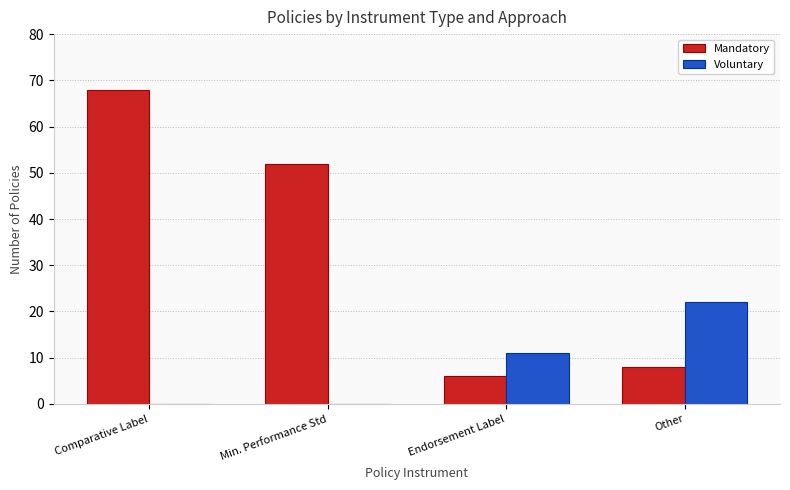

At which label is Mandatory closest to 37?

Min. Performance Std